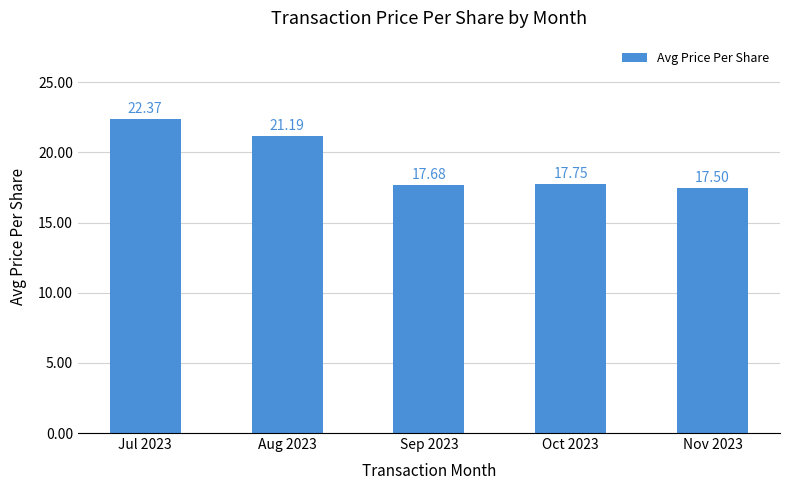

How many bars are there in total?

5